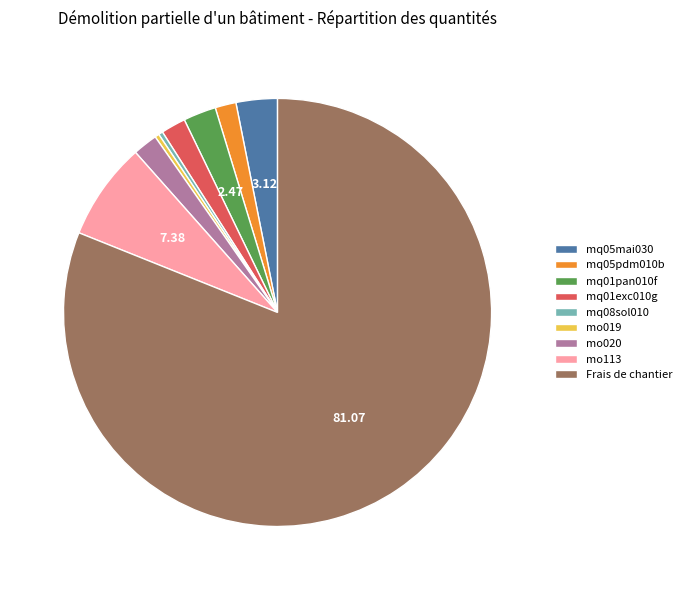

The mq05mai030 slice represents 3% of the pie. True or false?

True